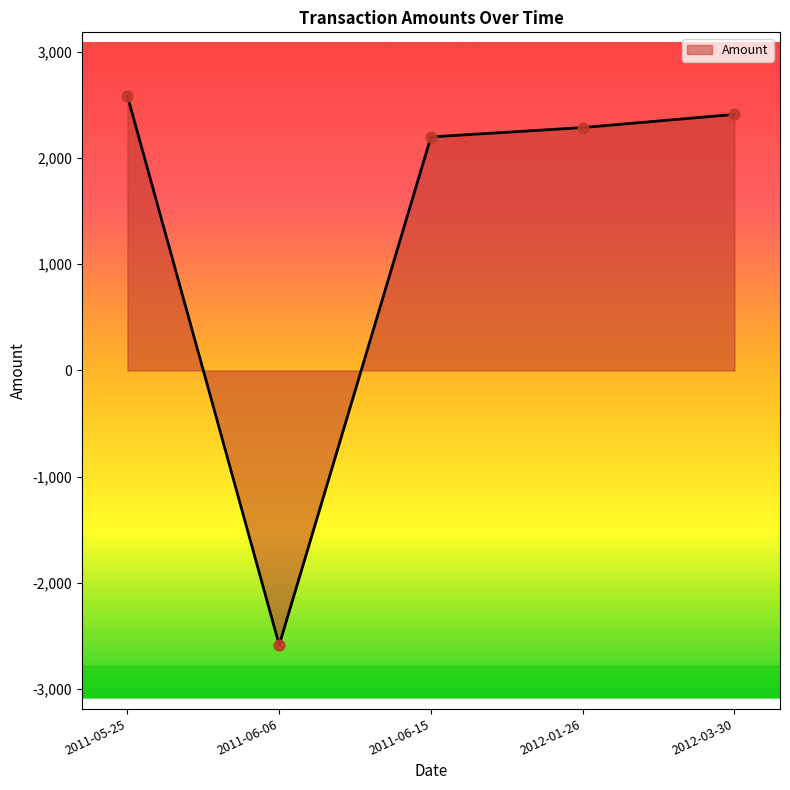

What is the change in value from 2011-05-25 to 2011-06-15?

-385